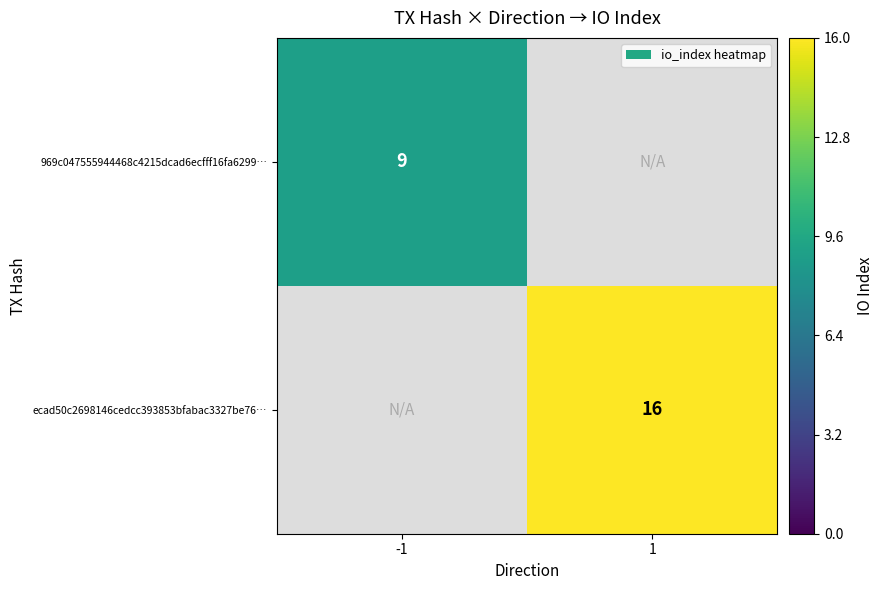

The value of 969c047555944468c4215dcad6ecfff16fa6299… at -1 is 15.8. True or false?

False